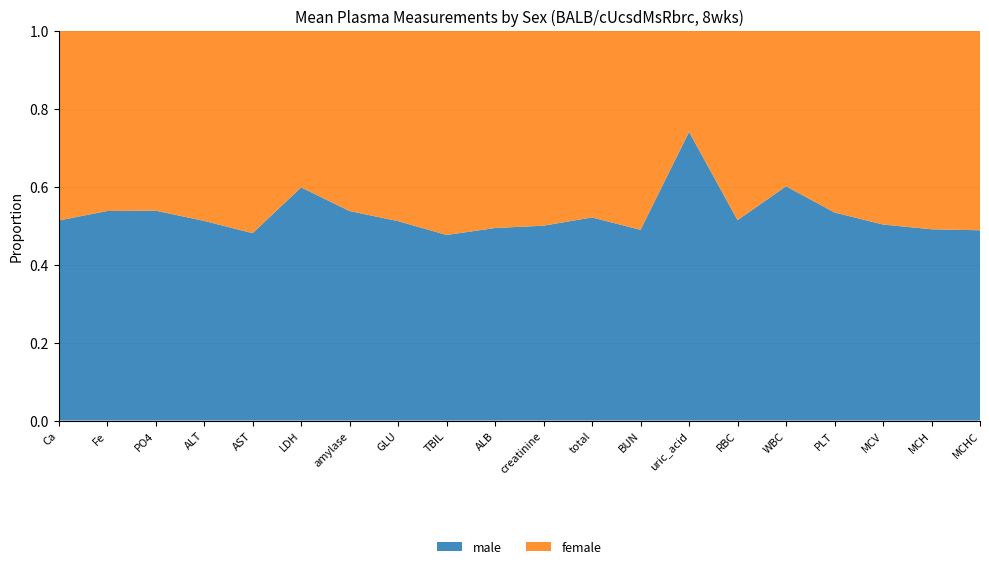

Reading right to left, transcribe all the data shown in this chart.

male: 31.1	15.9	51.3	98.7	11.9	10.9	6.2	22.9	5.7	0.3	1.6	0.5	132.0	1432.0	661.0	93.5	41.9	9.0	250.0	9.9
female: 32.6	16.5	50.7	86.2	7.9	10.3	2.2	23.9	5.2	0.3	1.7	0.6	126.0	1232.0	444.0	101.0	39.9	7.7	215.0	9.4